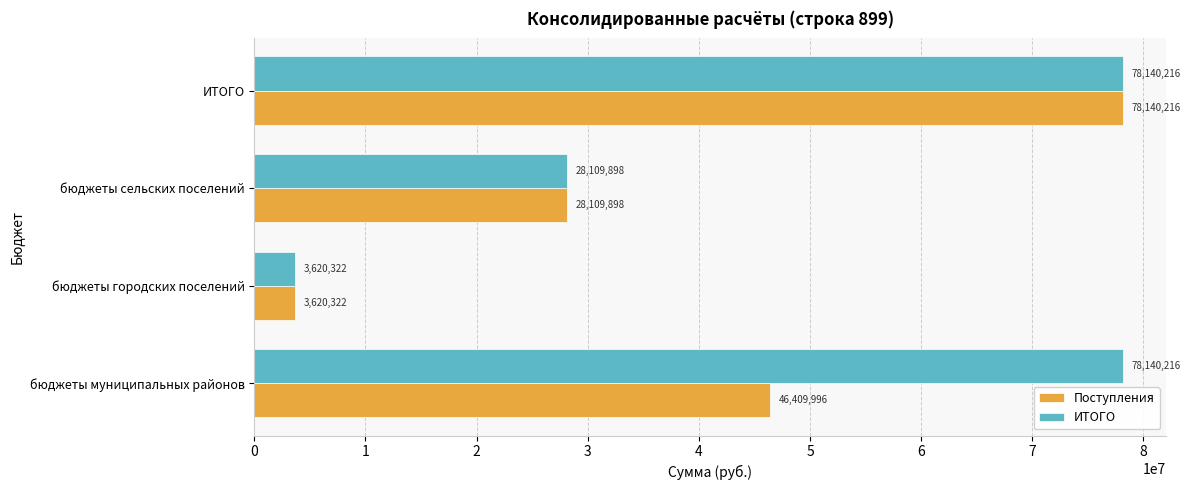

At which label is ИТОГО closest to 40880269?

бюджеты сельских поселений